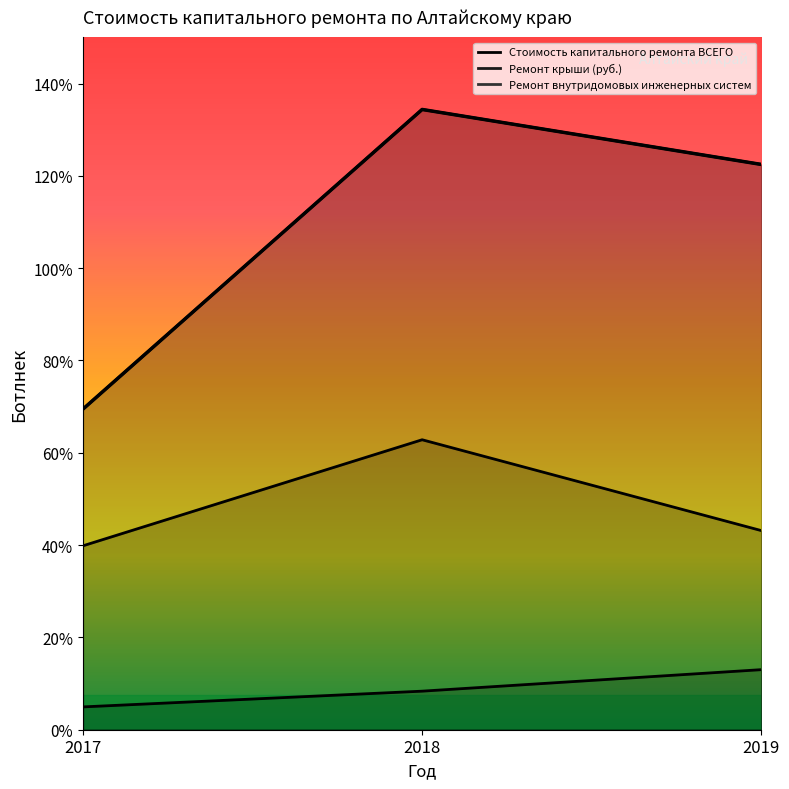

Which series has the largest total across all categories?

Стоимость капитального ремонта ВСЕГО